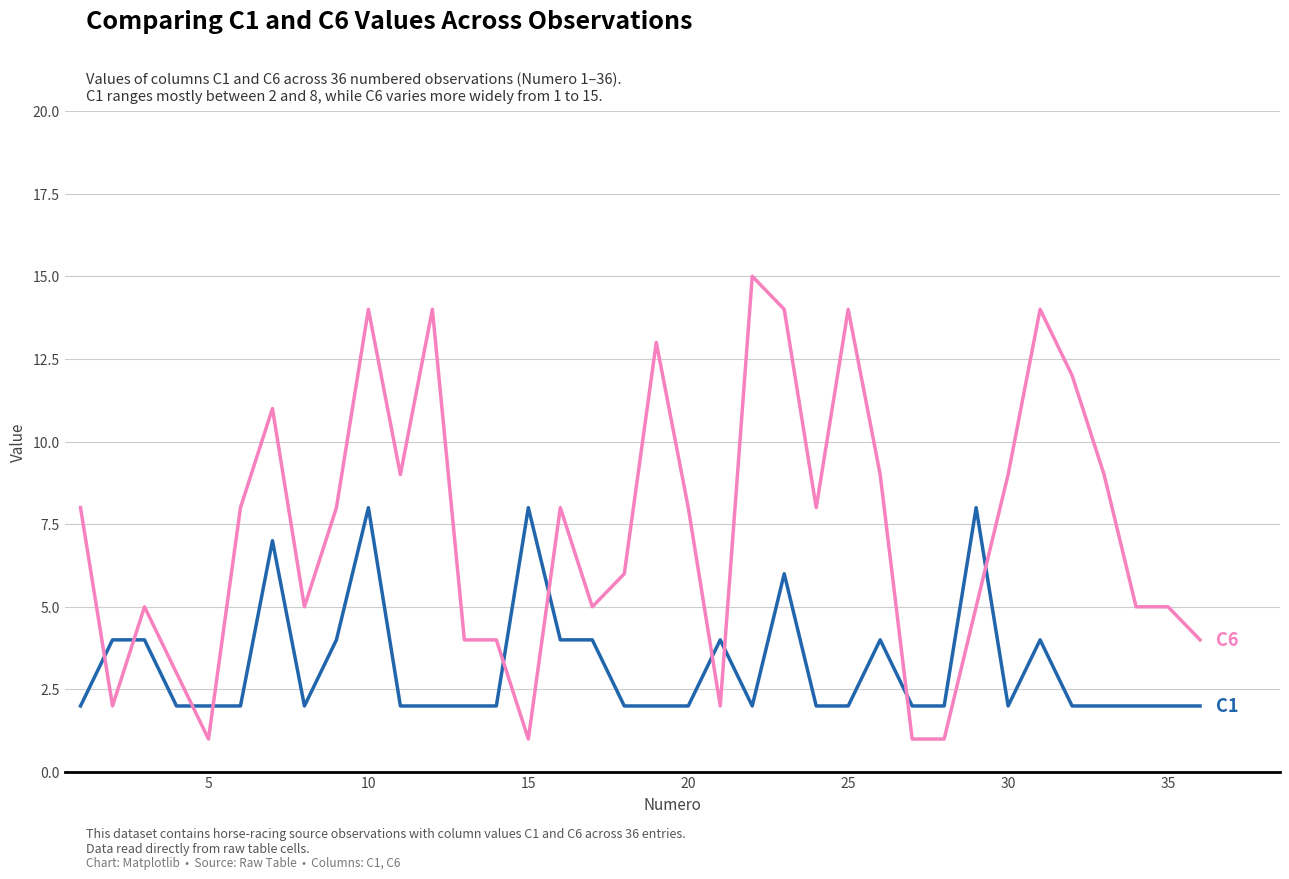

What is the greatest value displayed?

15